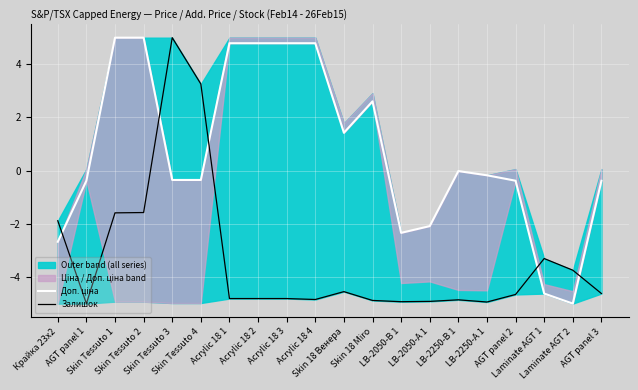

At how many categories does at least one series exceed 3?

8